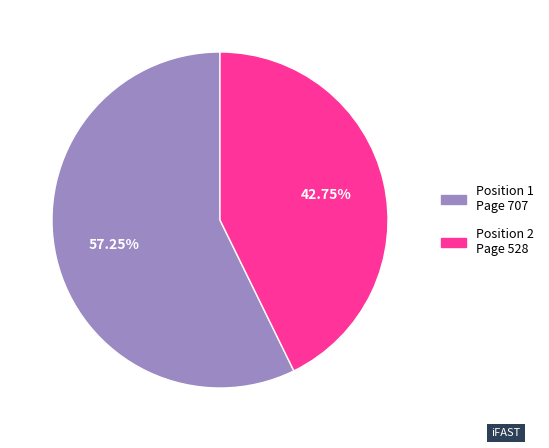

Count the number of slices in the pie.

2